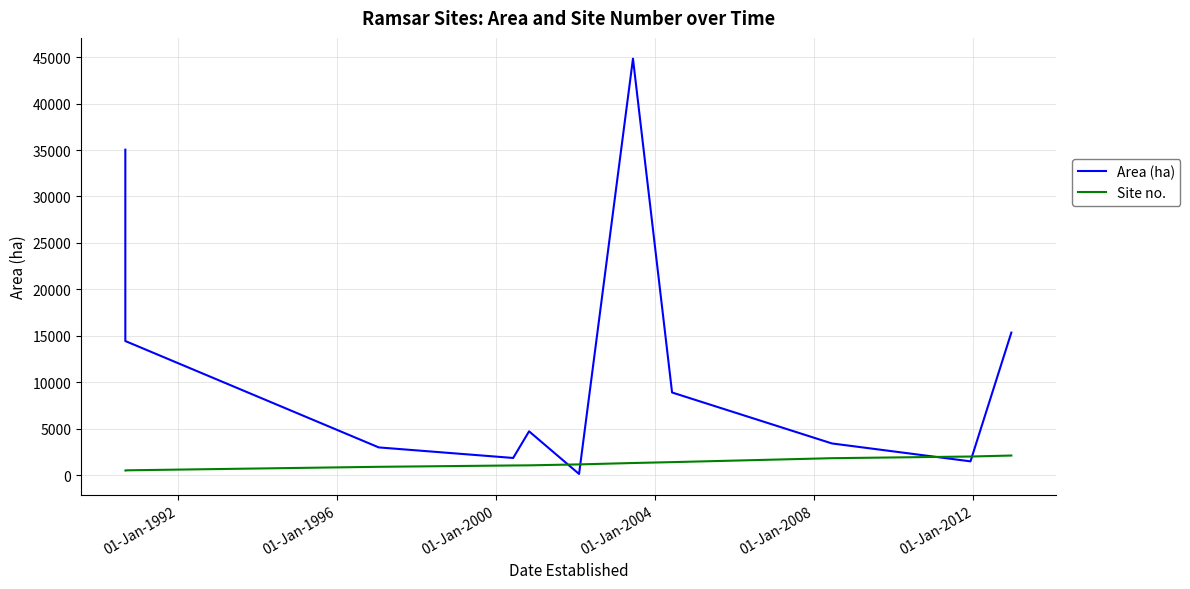

In Area (ha), how many points are higher than both neighbors (excluding endpoints)?

2